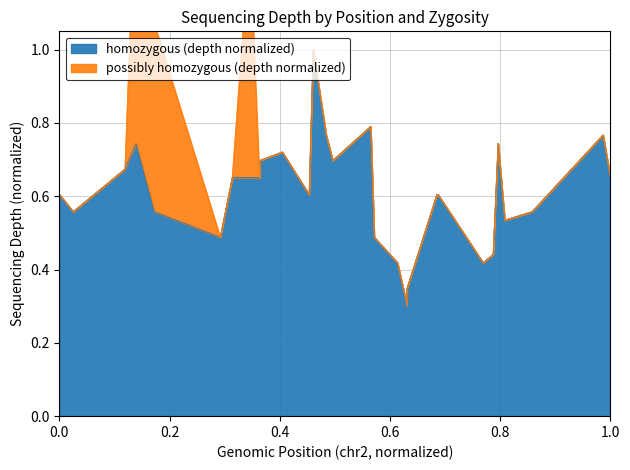

What is the sum of all values?

18.4